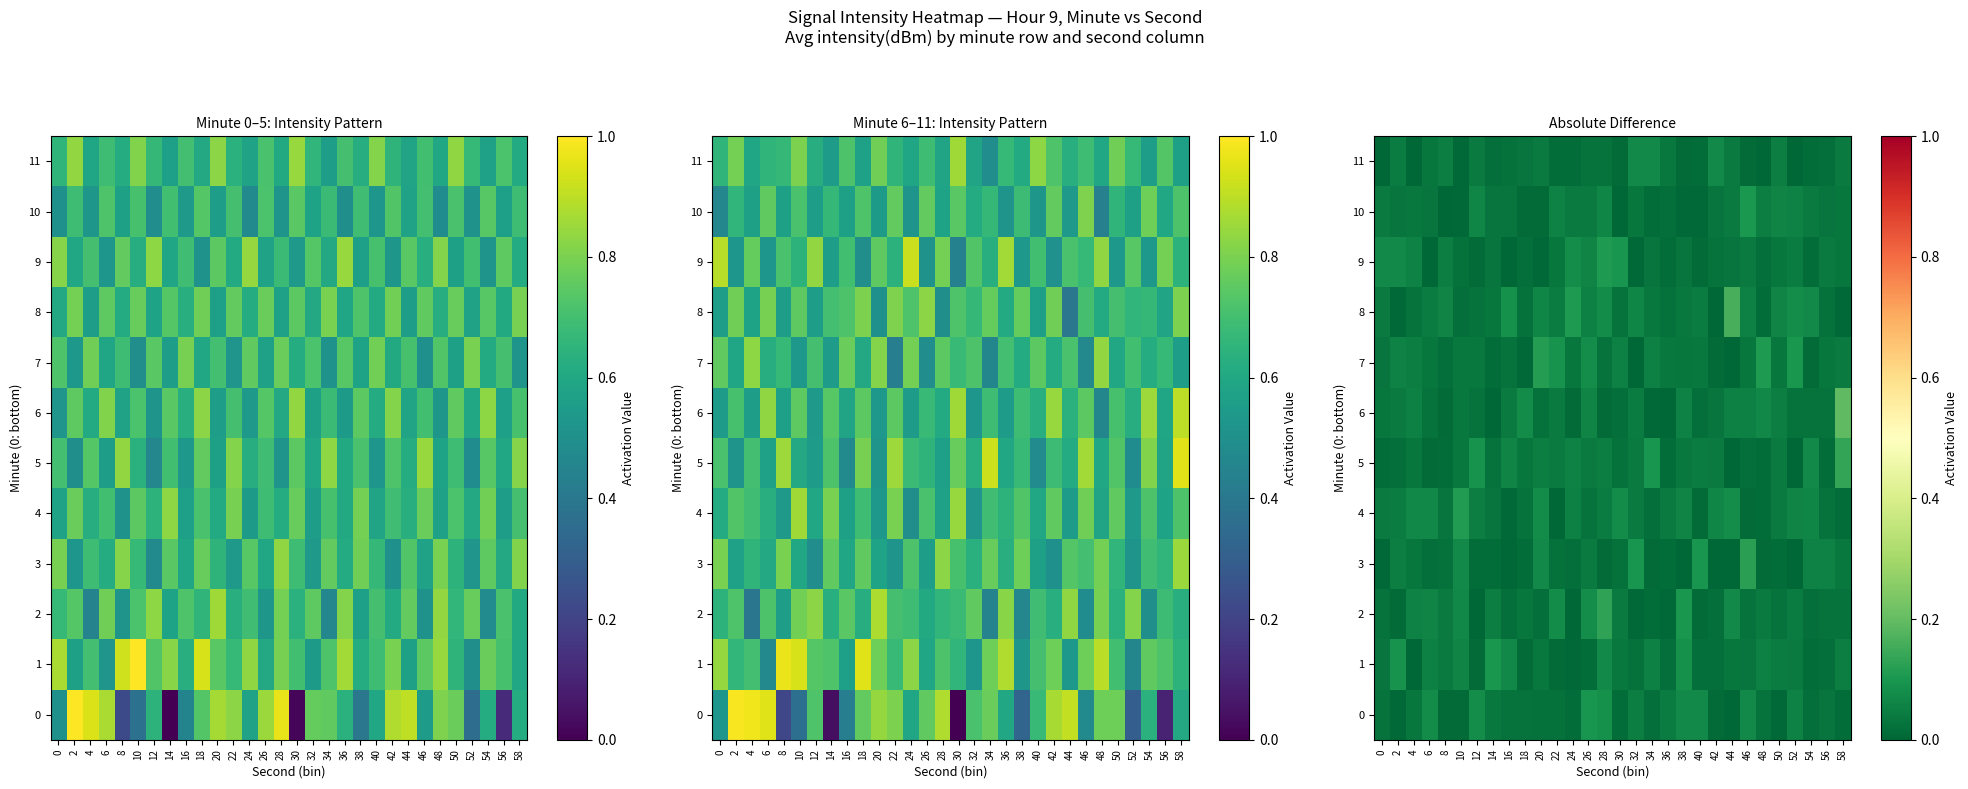

Count the number of categories in the chart.

30